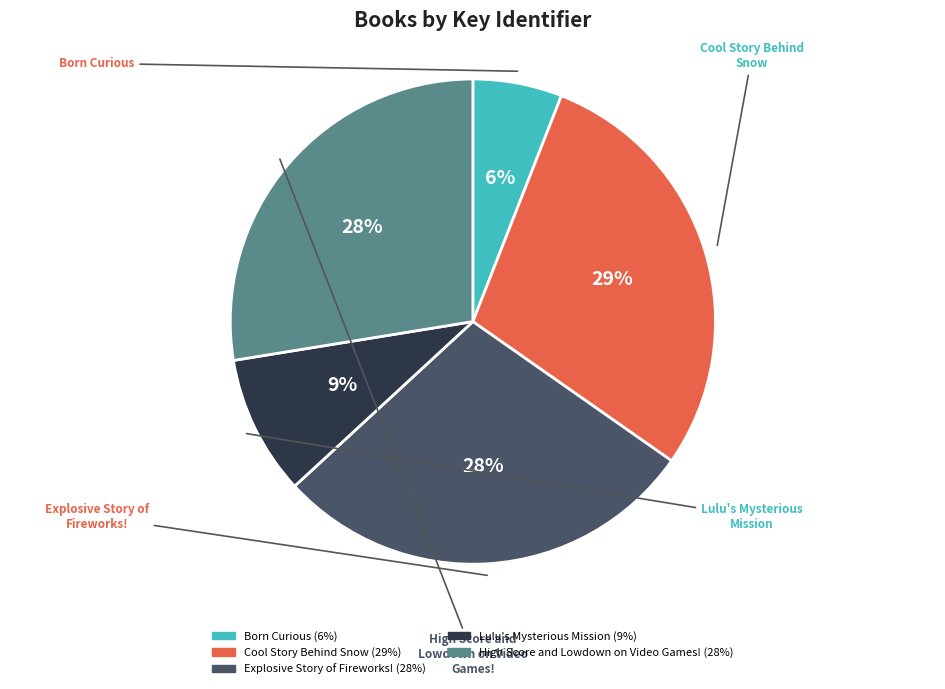

To the nearest percent, what is the average slice percentage?

20%